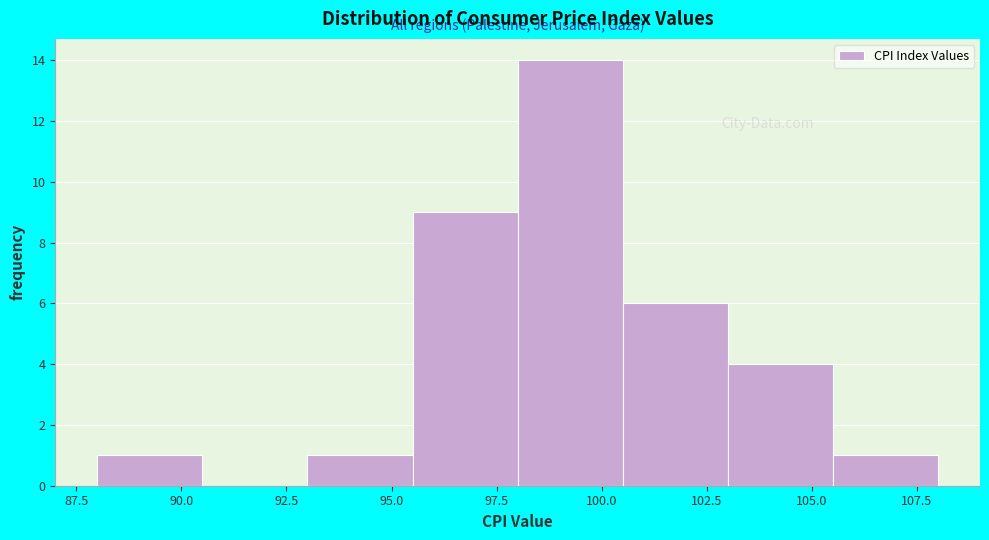

Over which range of the x-axis is the bar tallest?

98.0 to 100.5